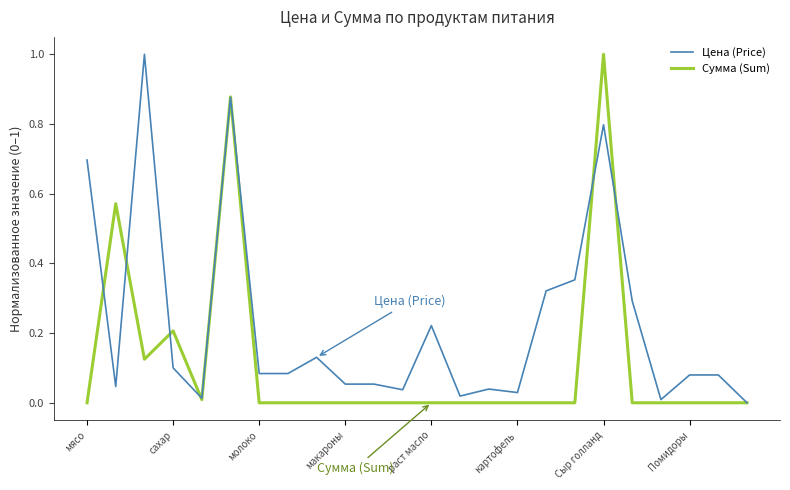

What is the maximum value for Сумма (Sum)?

1.0